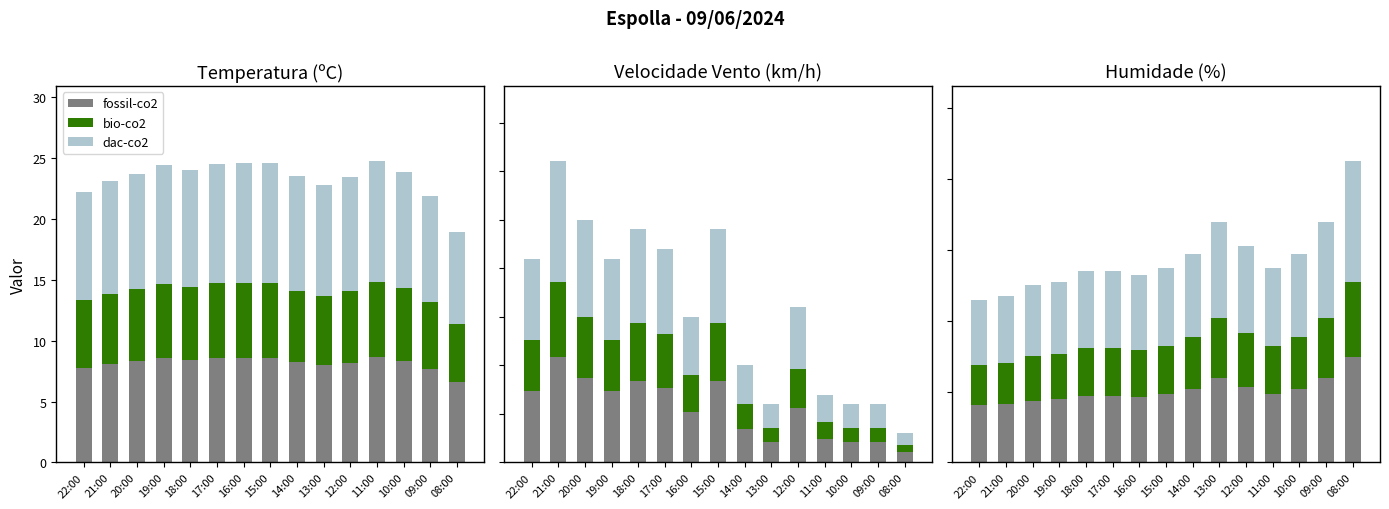

Rank the series by their average value, from lowest to highest.

bio-co2, fossil-co2, dac-co2